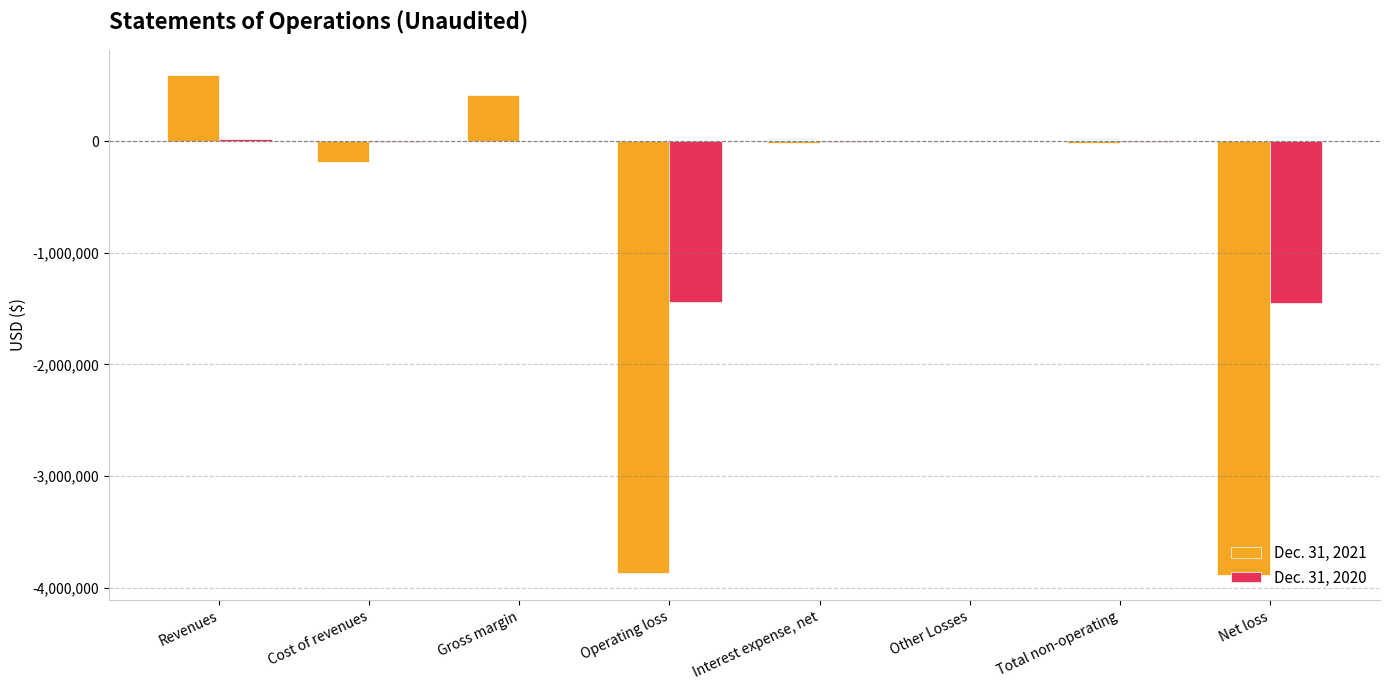

At which category is the sum across all series the highest?

Revenues